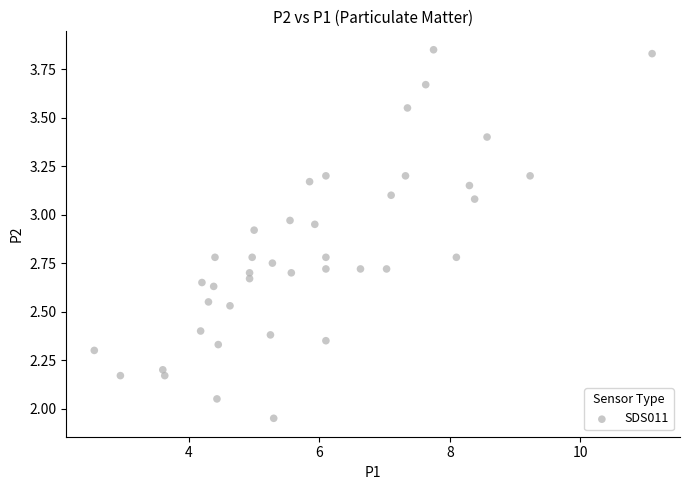

What is the range of X values (max minus min)?

8.6